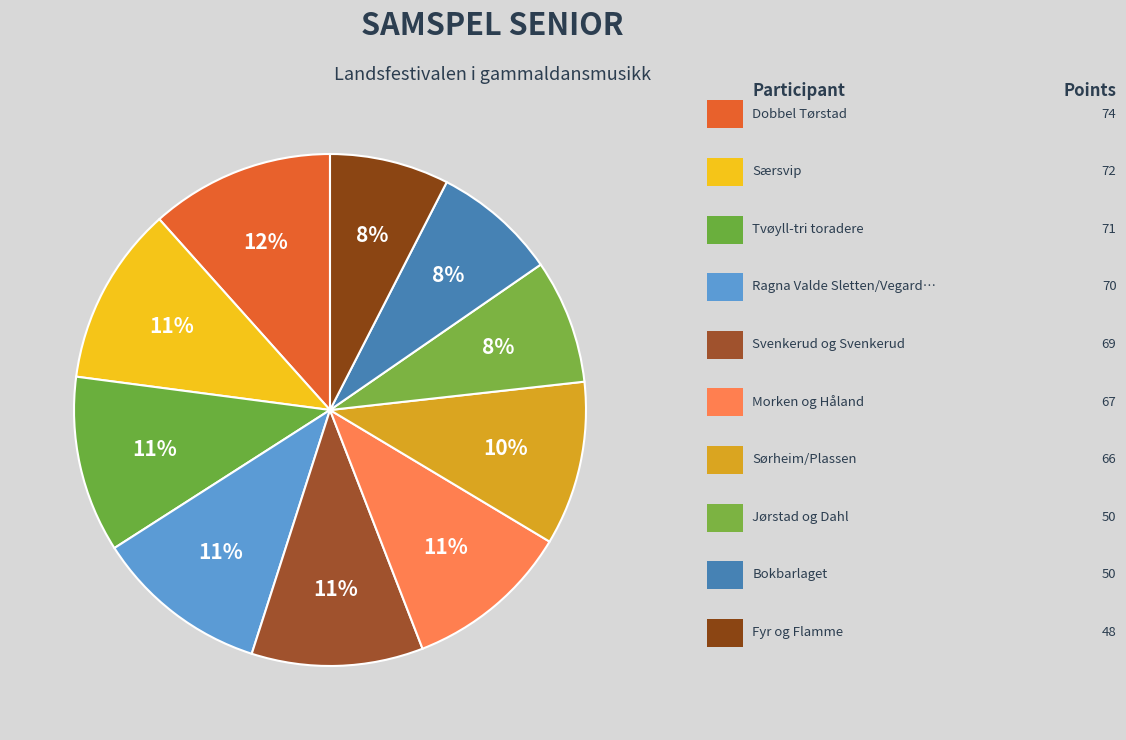

Count the number of slices in the pie.

10